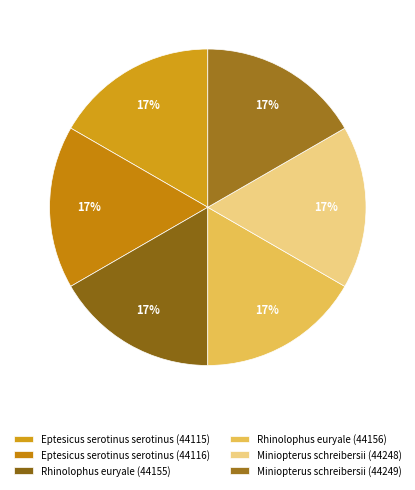

To the nearest percent, what portion does Eptesicus serotinus serotinus (44116) represent?

17%